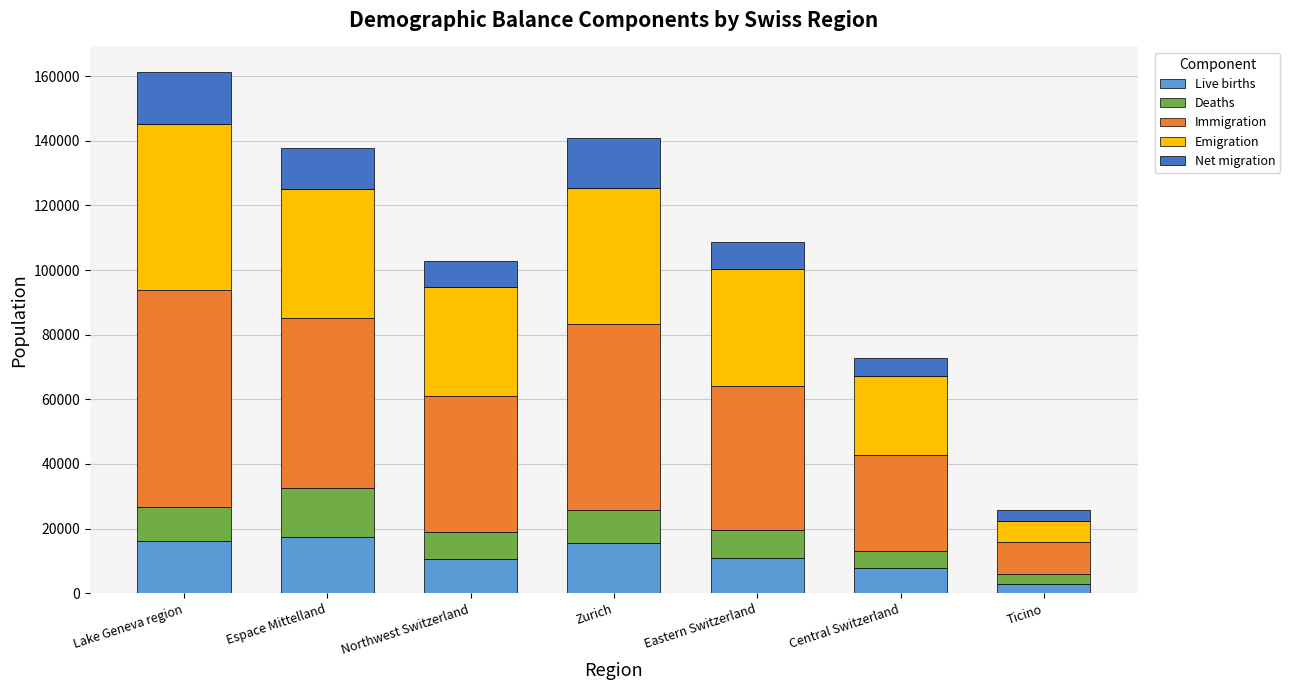

What is the approximate value of Live births at Central Switzerland?

7733